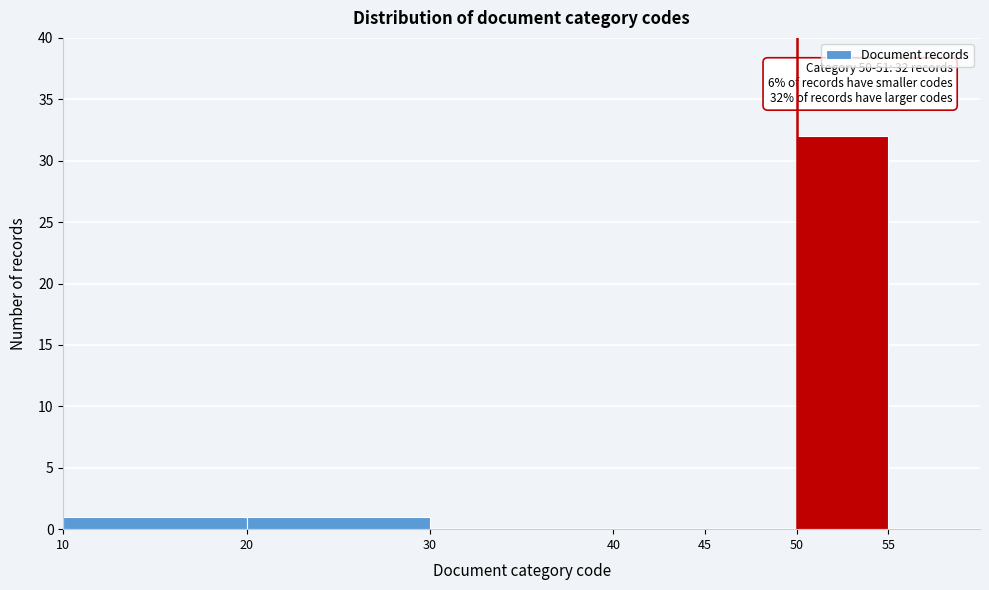

Over which range of the x-axis is the bar tallest?

50 to 55